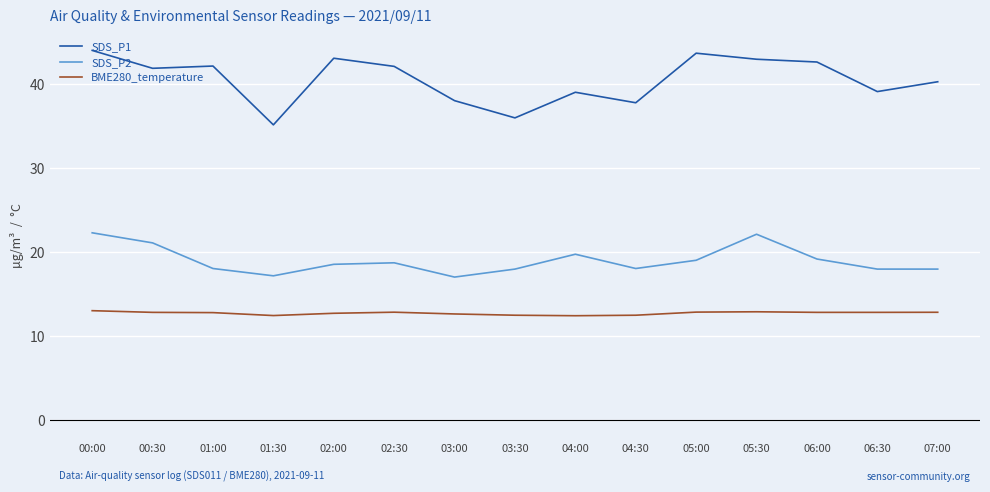

Which series changed the most between 00:30 and 06:00?

SDS_P2